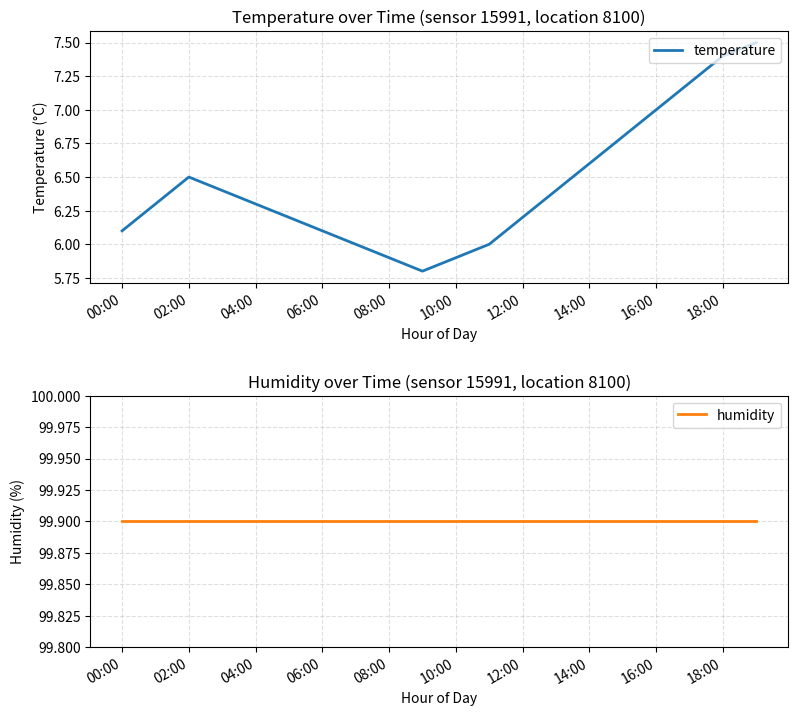

At which category is the sum across all series the highest?

19